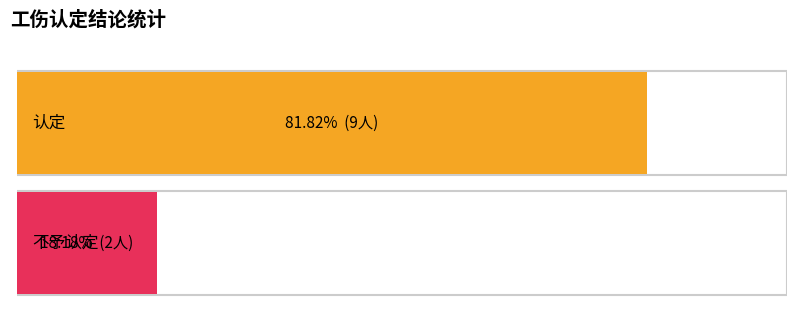

How many groups of bars are there?

2